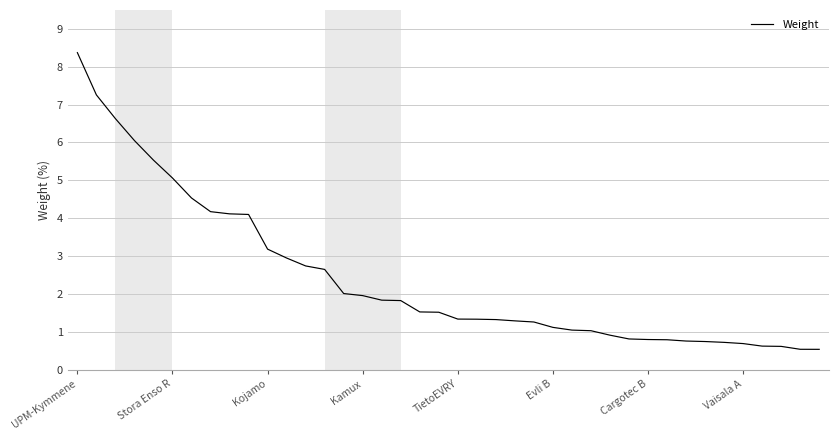

What is the minimum value shown in the chart?

0.5